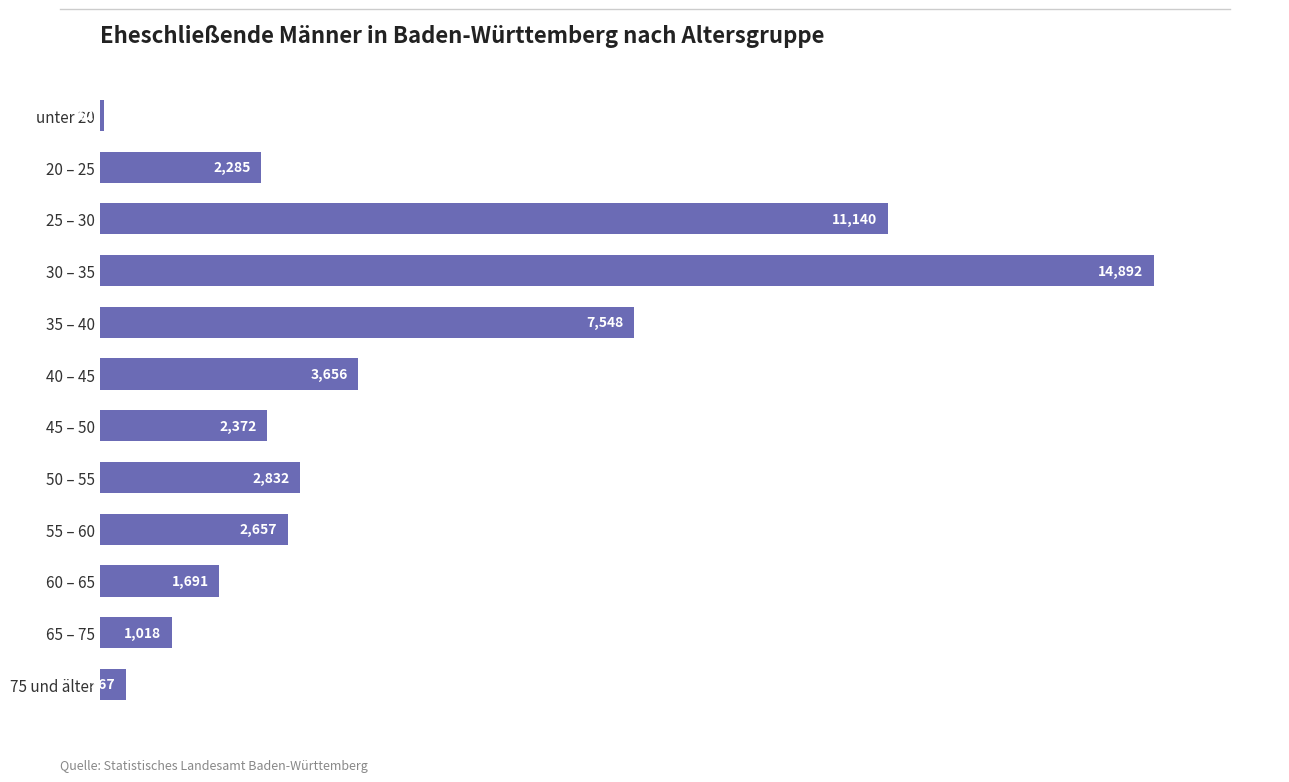

At which label is the value closest to 7477?

35 – 40